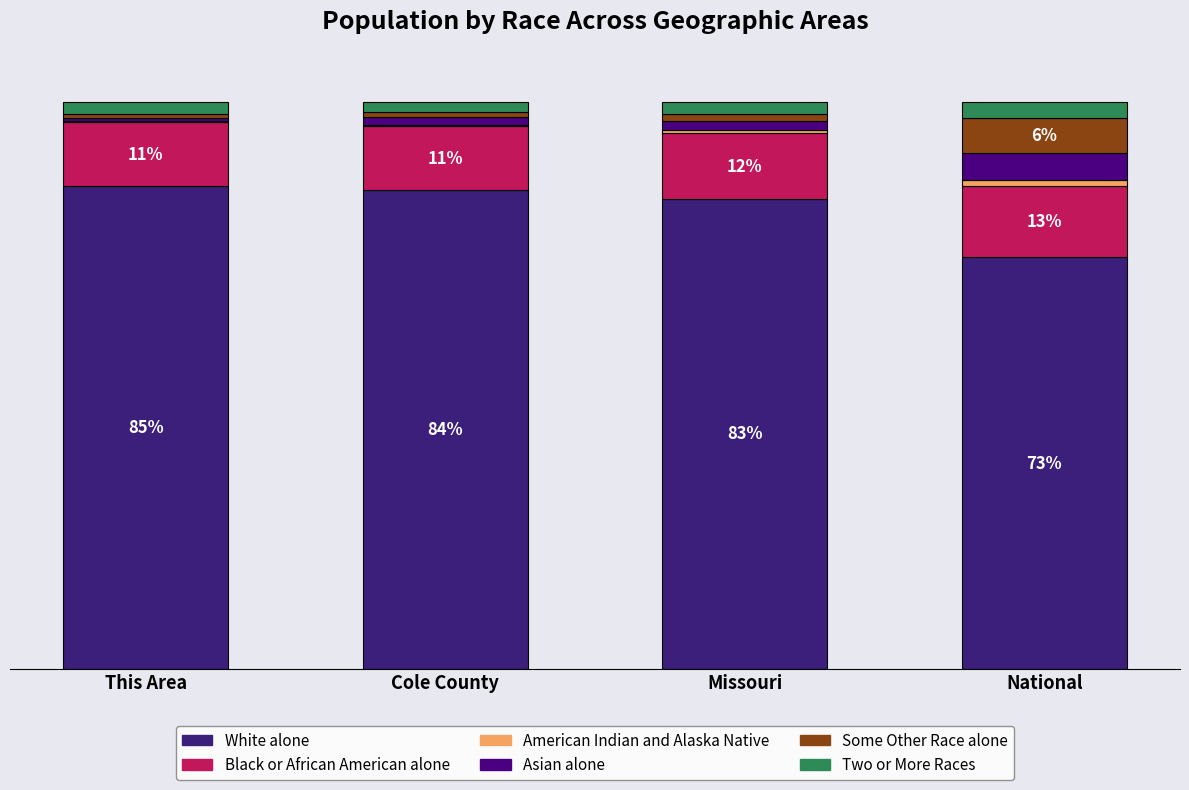

Are the bars grouped side by side (vs. stacked)?

No